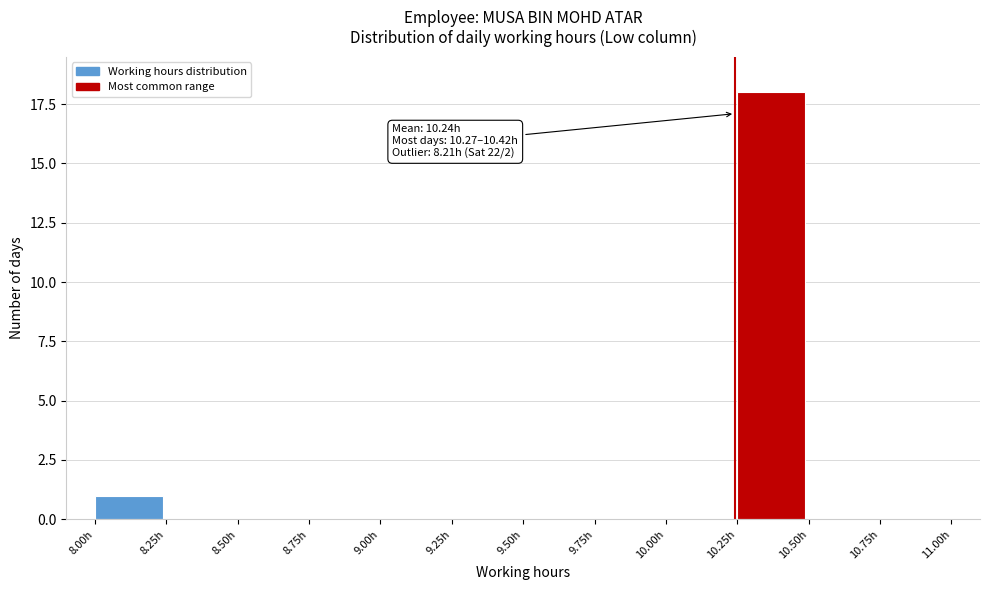

Which range on the x-axis has the tallest bar?

10.25 to 10.50